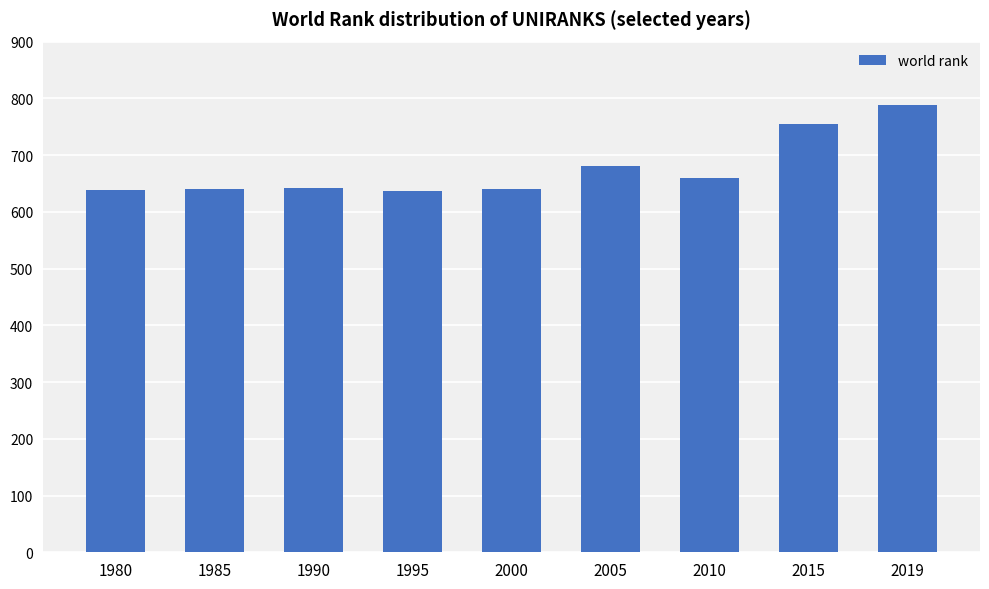

True or false: the data shows 639 at 1980.

True